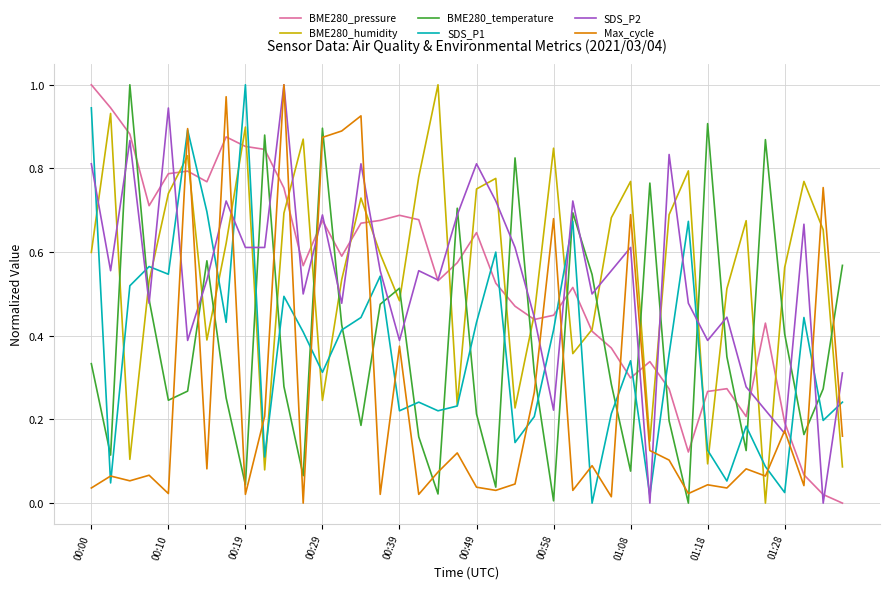

Which series ends up on top after the final intersection of SDS_P1 and SDS_P2?

SDS_P2